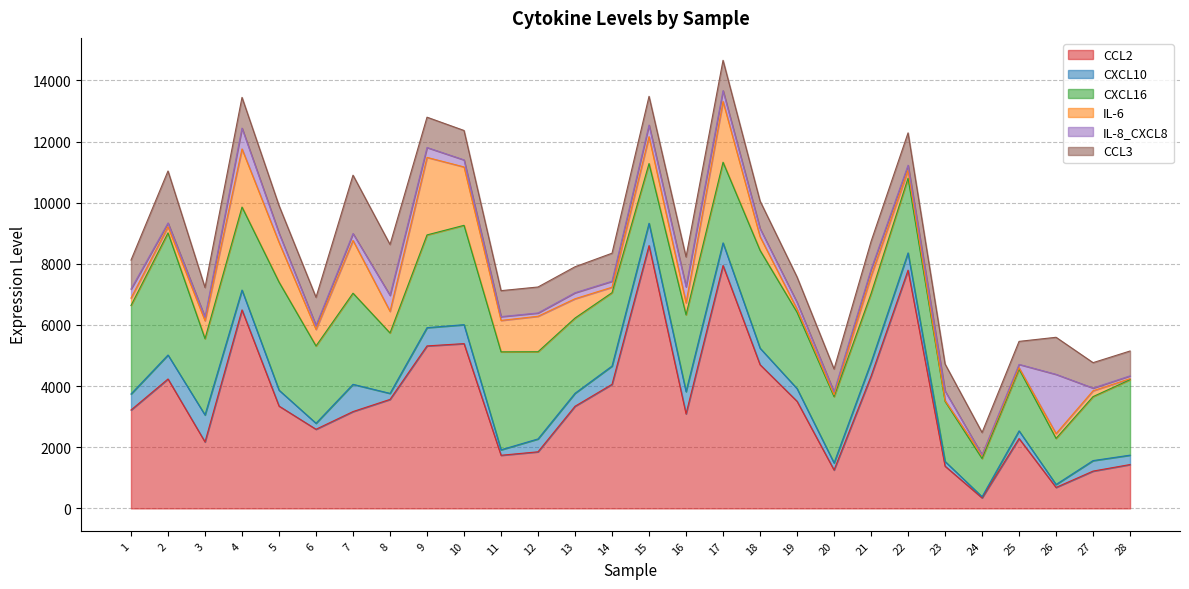

Which label corresponds to the smallest value in the chart?

24